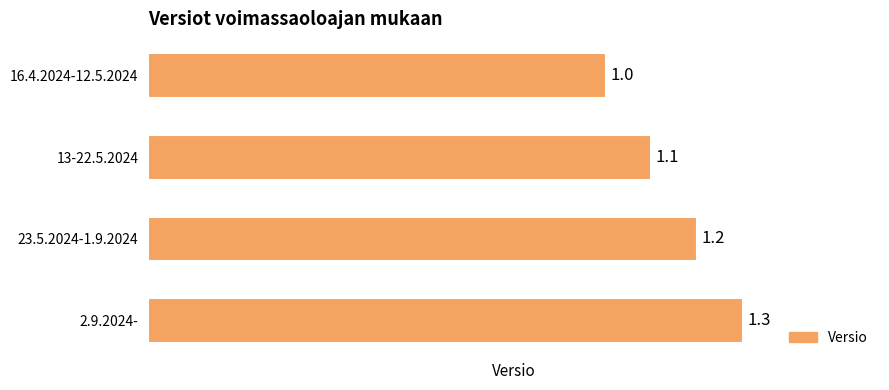

How many bars are there in total?

4